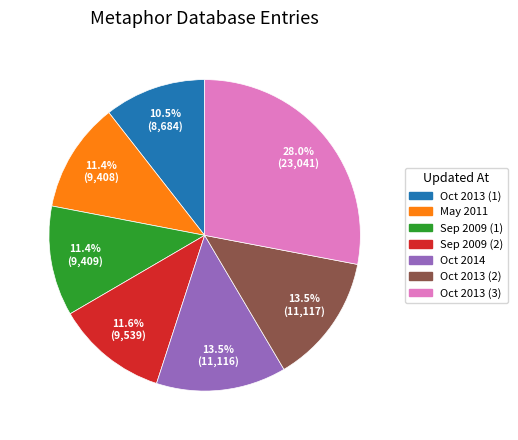

To the nearest percent, what is the average slice percentage?

14%